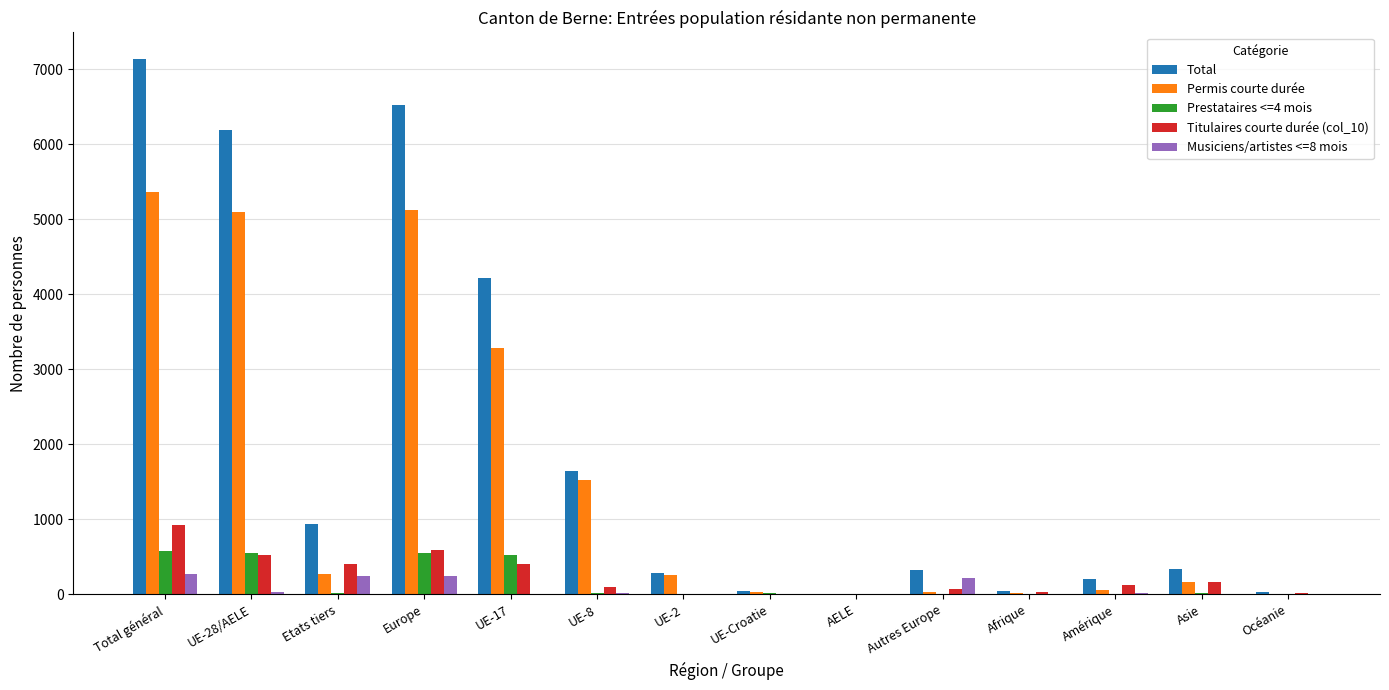

How many series are shown in this chart?

5